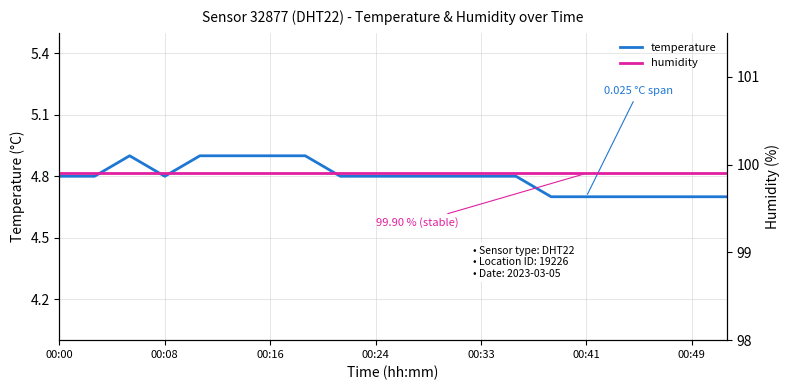

Which series has the largest total across all categories?

humidity